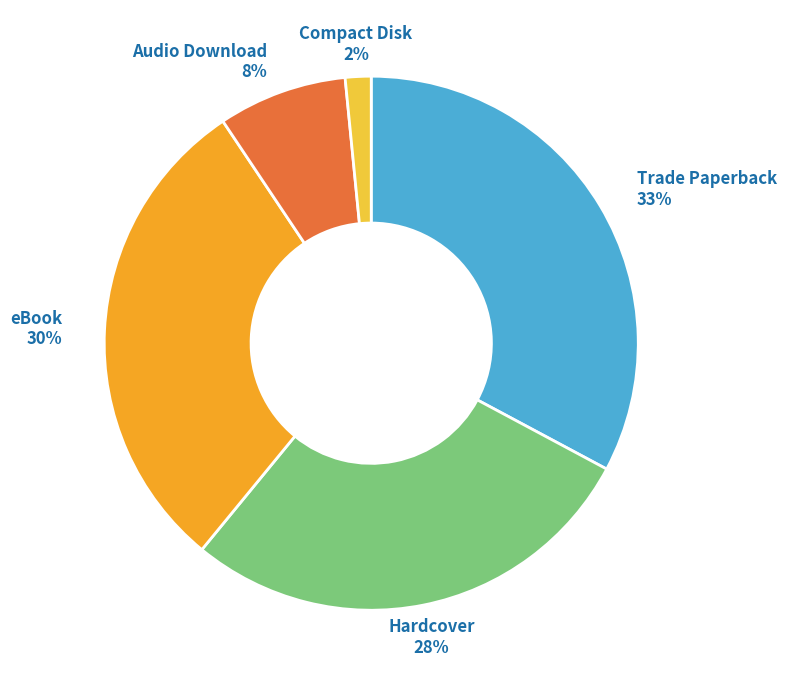

Which slice is the smallest?

Compact Disk